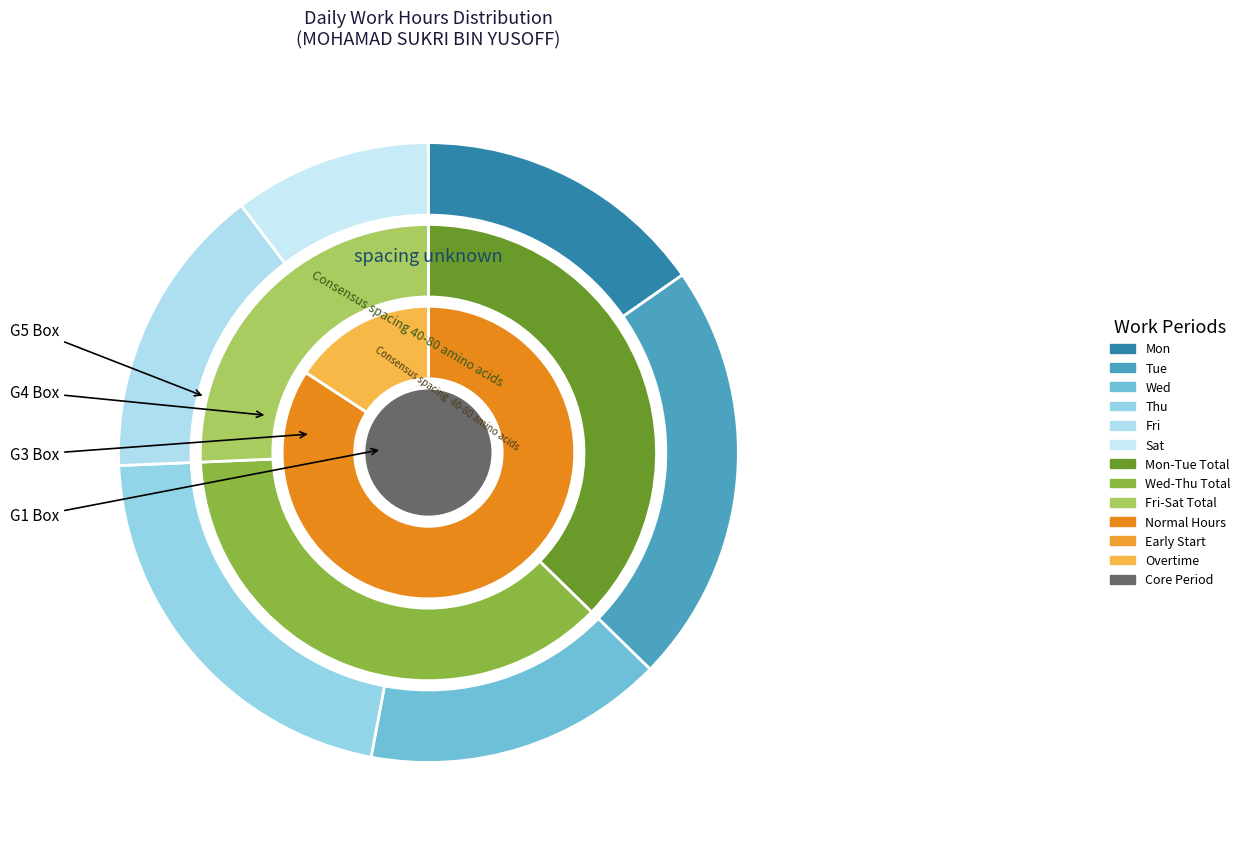

Combined, what portion of the pie is Tue and Mon?

36.2%